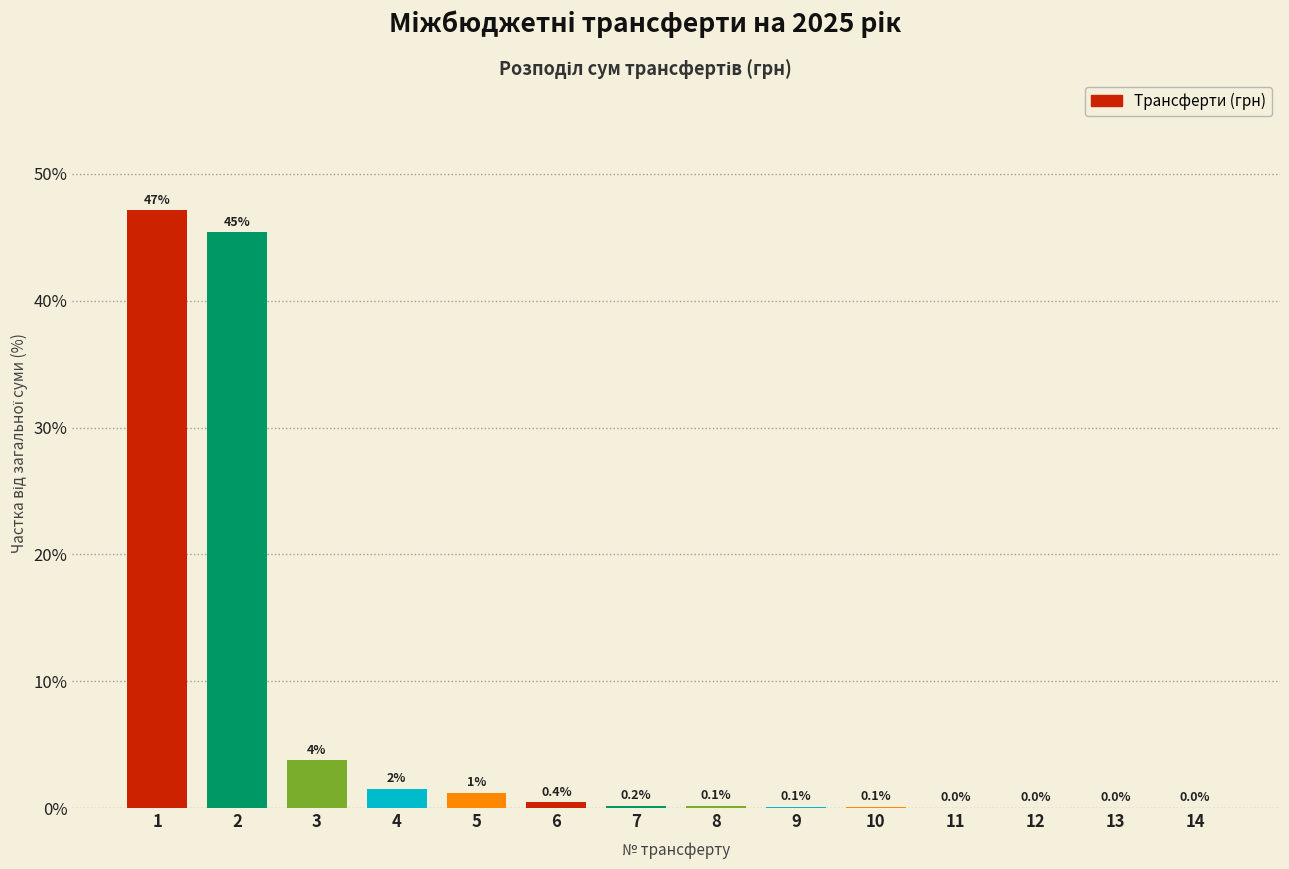

What is the maximum value shown in the chart?

47.1